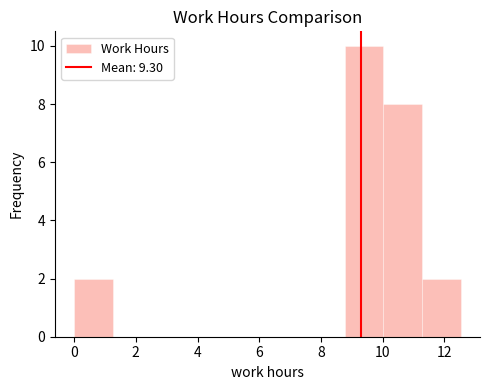

Reading left to right, list every bar in this chart as the range it spans on the x-axis followed by its height. Neither the bar edges nor the heights are printed on the chart, so give them approximately, as read against the axes.

0.0 to 1.2: 2
1.2 to 2.6: 0
2.6 to 3.8: 0
3.8 to 5.0: 0
5.0 to 6.2: 0
6.2 to 7.6: 0
7.6 to 8.8: 0
8.8 to 10.0: 10
10.0 to 11.2: 8
11.2 to 12.6: 2